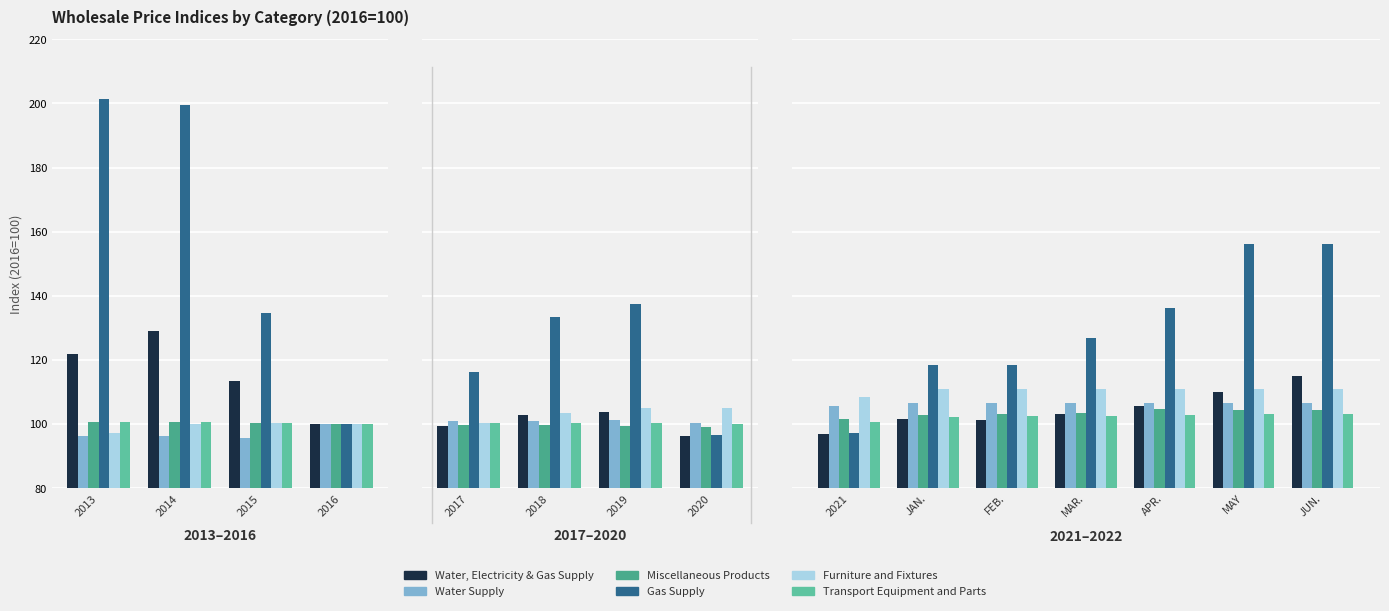

Rank the series at 2014 from lowest to highest value.

Water Supply, Furniture and Fixtures, Transport Equipment and Parts, Miscellaneous Products, Water, Electricity & Gas Supply, Gas Supply